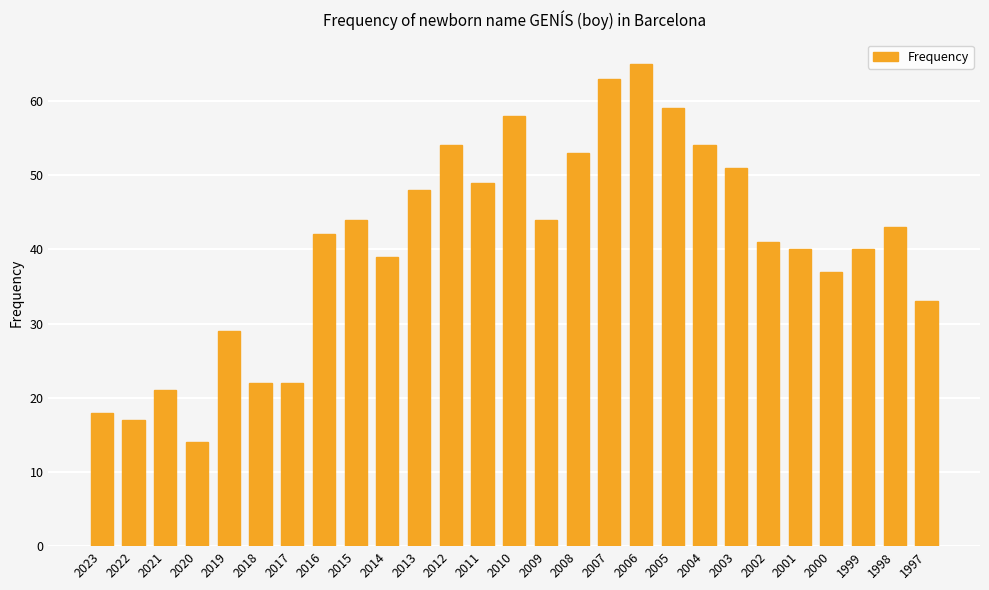

True or false: the data shows 29 at 2006.

False